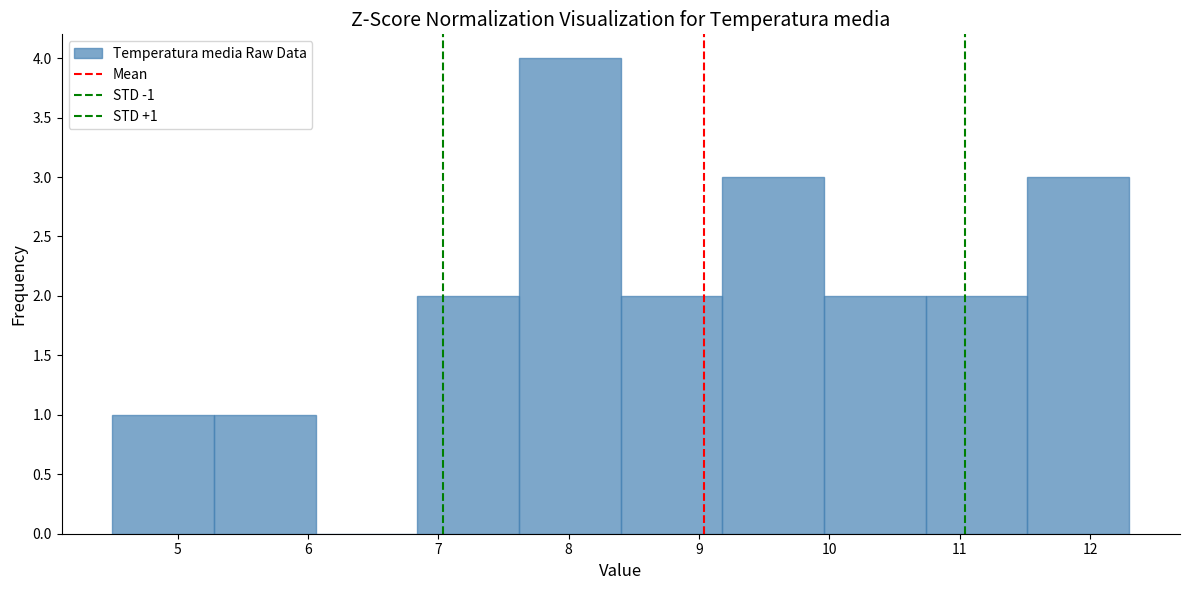

Over which range of the x-axis is the bar tallest?

7.62 to 8.40